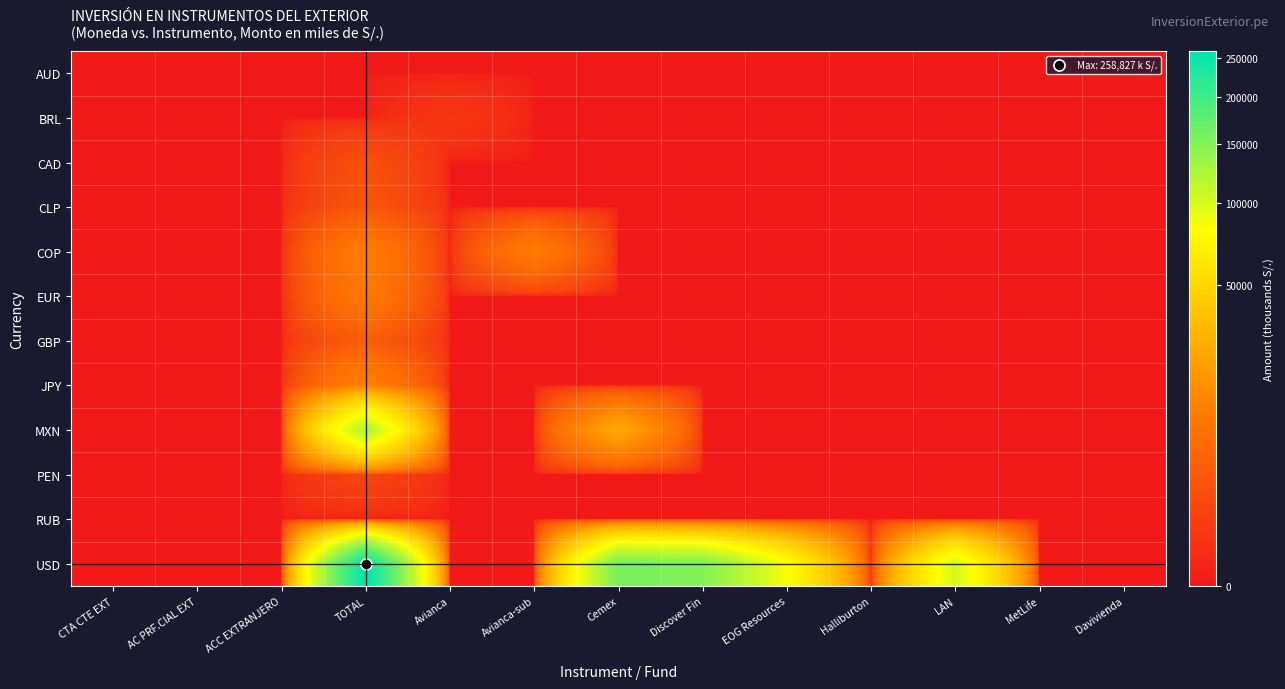

Between CTA CTE EXT and Discover Fin, which series saw the biggest shift?

USD